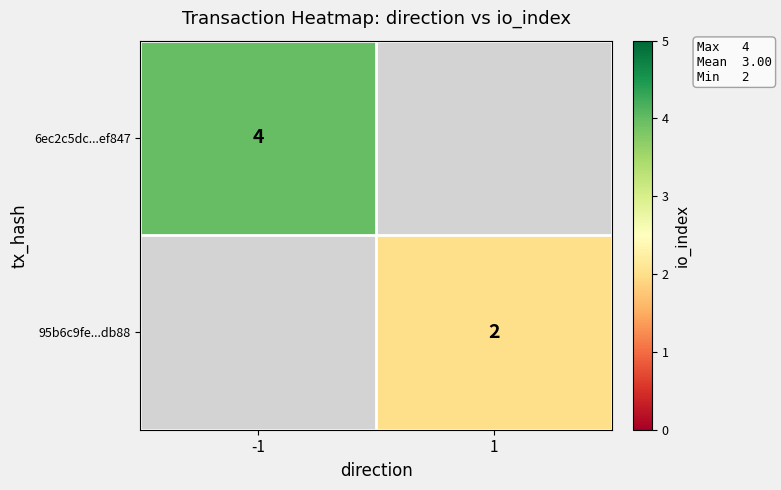

True or false: 6ec2c5dc...ef847 has a value of 1 at -1.

False